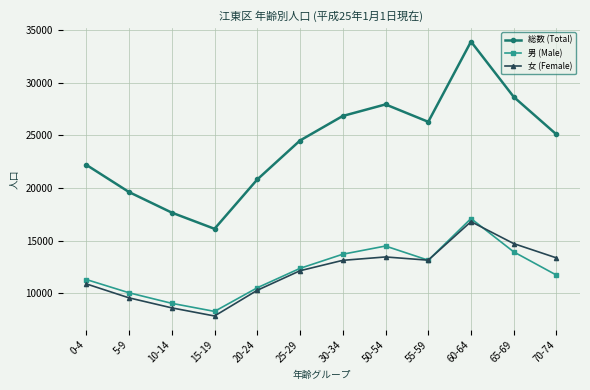

True or false: 総数 (Total) and 女 (Female) intersect in this chart.

False